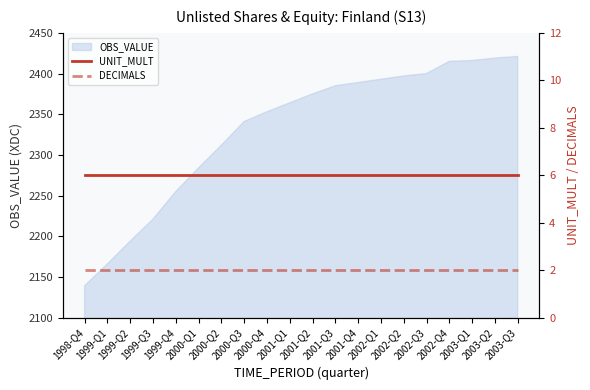

True or false: DECIMALS has a value of 4 at 2002-Q2.

False